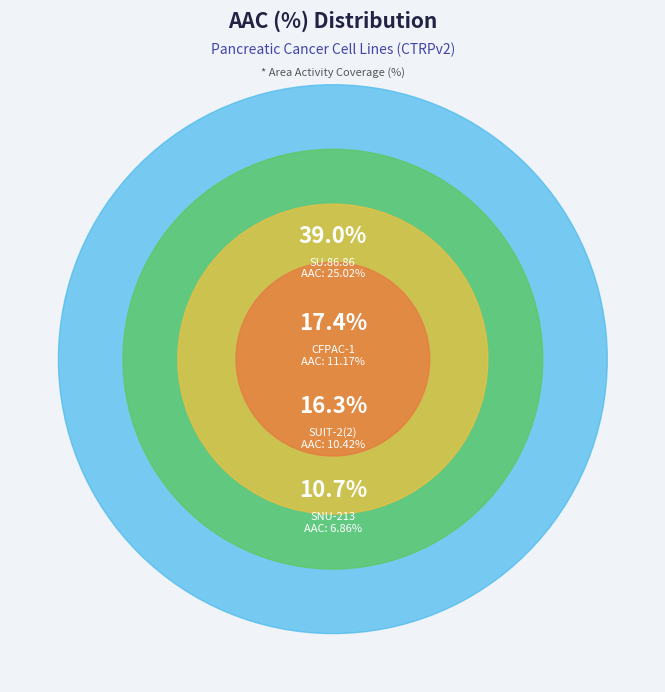

Does any single category account for the majority?

No